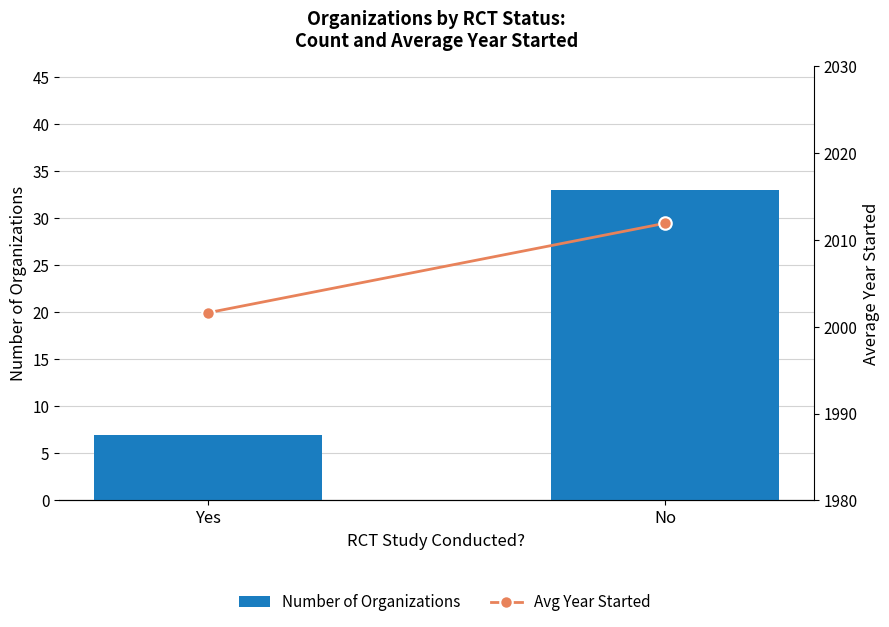

What is the value of the Avg Year Started bar at the 2nd from the left?

2011.9